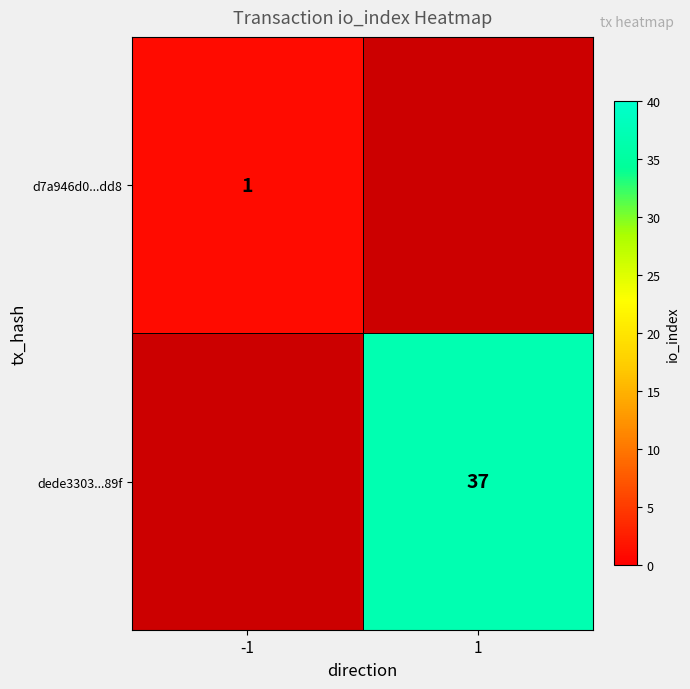

True or false: d7a946d0...dd8 has a value of 2 at -1.

False